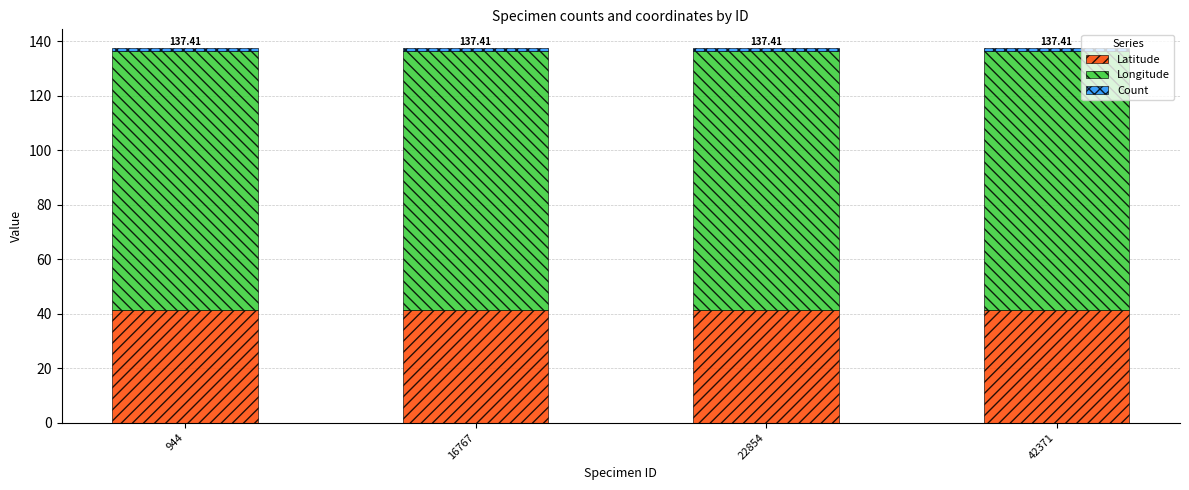

What is the average value of the Latitude series?

41.4